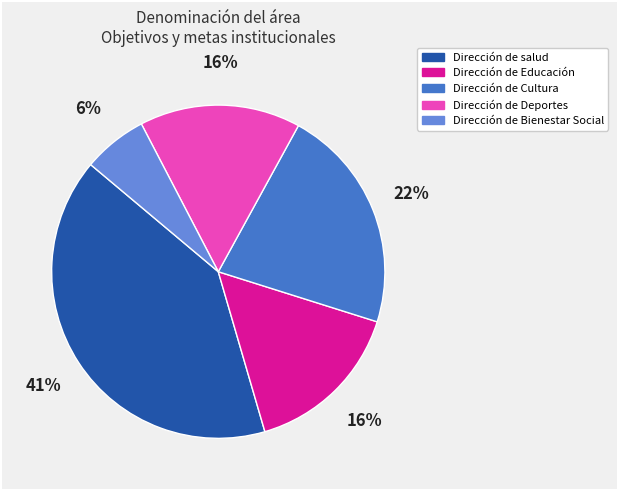

Is the sum of Dirección de salud and Dirección de Deportes greater than half?

Yes